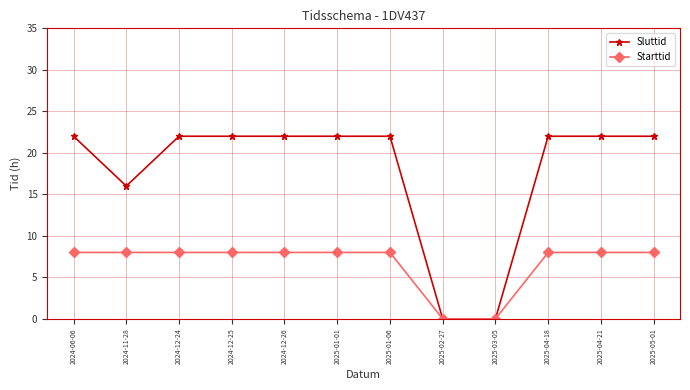

True or false: Sluttid has a value of 22 at 2025-01-01.

True